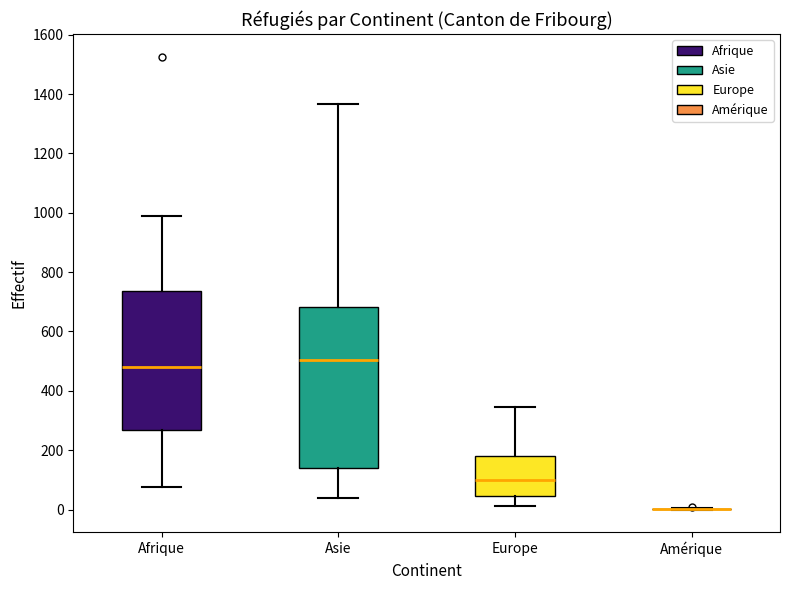

Where does the median line of the box for Asie sit on the y-axis? The values are not printed on the chart, so give them approximately, as read against the axis.

500